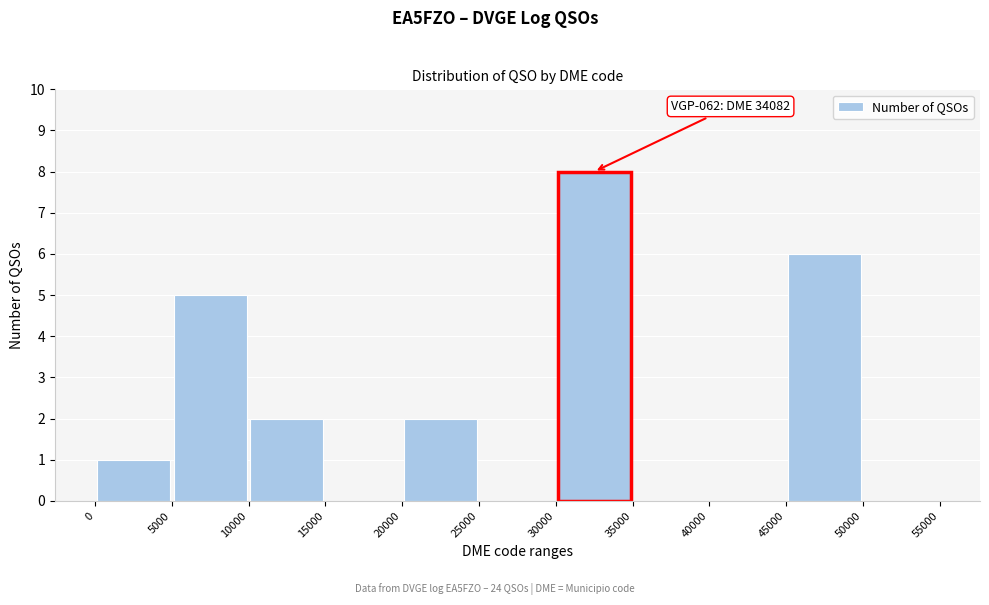

Which range on the x-axis has the tallest bar?

30000 to 35000